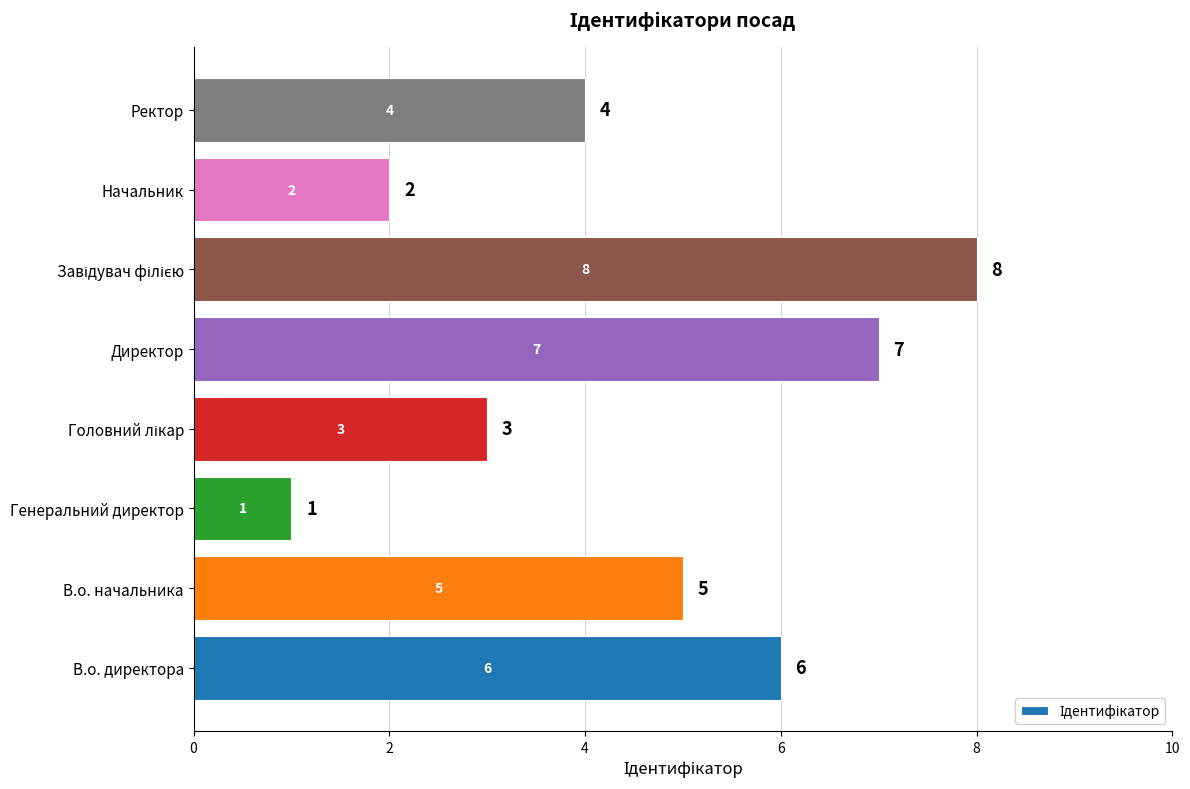

The chart shows a value of 5 at В.о. начальника. True or false?

True